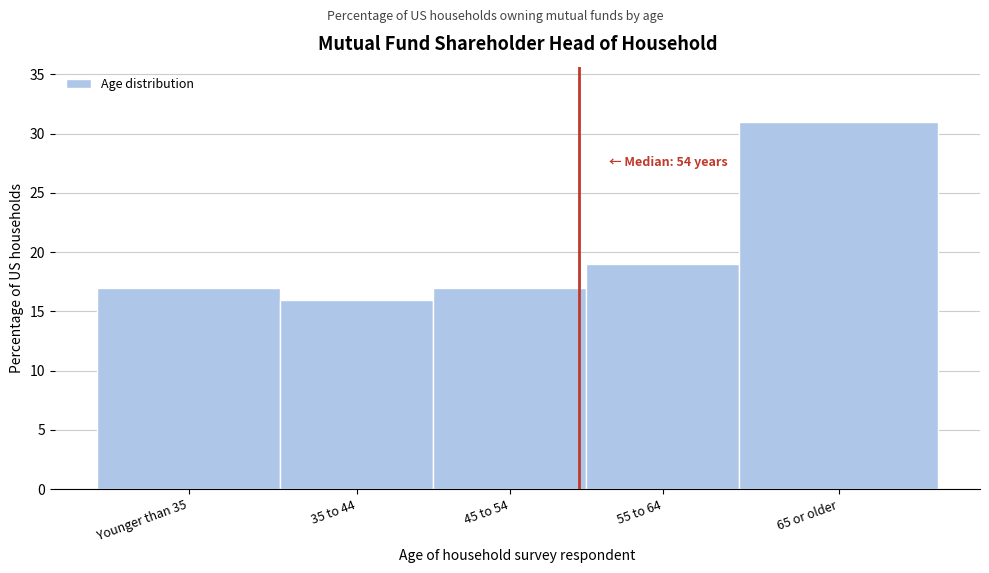

Reading left to right, list all the values displayed in this chart.

17	16	17	19	31